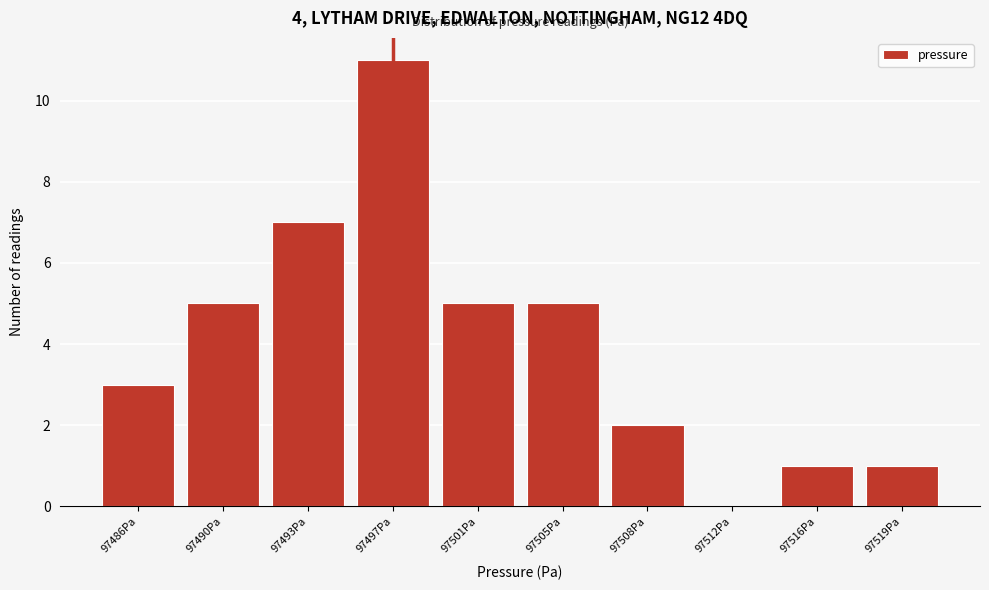

Reading right to left, what are all the values shown in this chart?

97519Pa=1	97516Pa=1	97512Pa=0	97508Pa=2	97505Pa=5	97501Pa=5	97497Pa=11	97493Pa=7	97490Pa=5	97486Pa=3